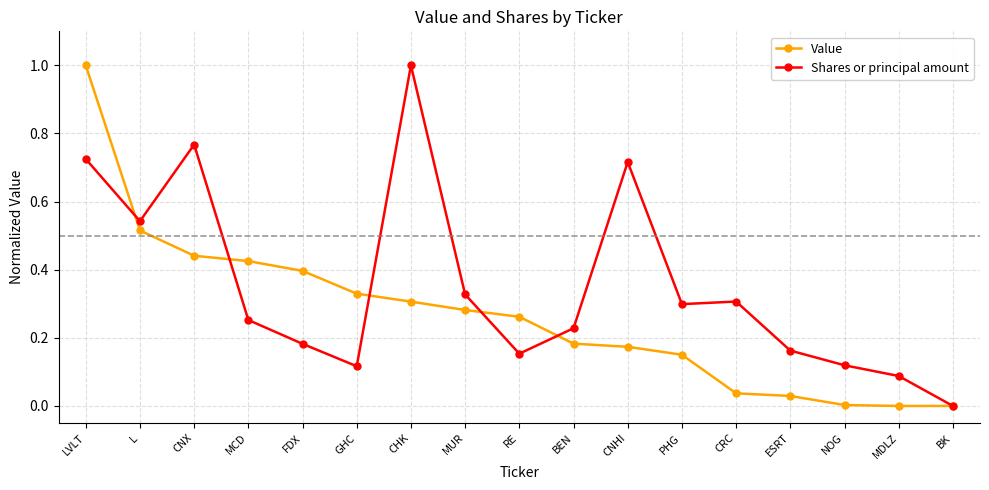

Where do Shares or principal amount and Value first cross each other?

LVLT and L